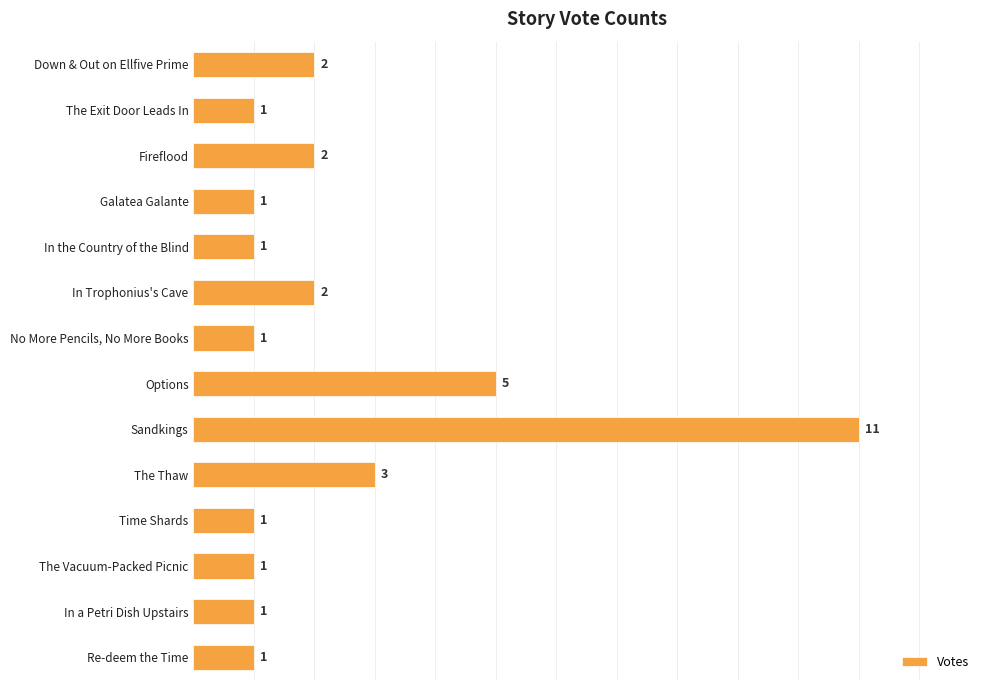

What is the maximum value shown in the chart?

11